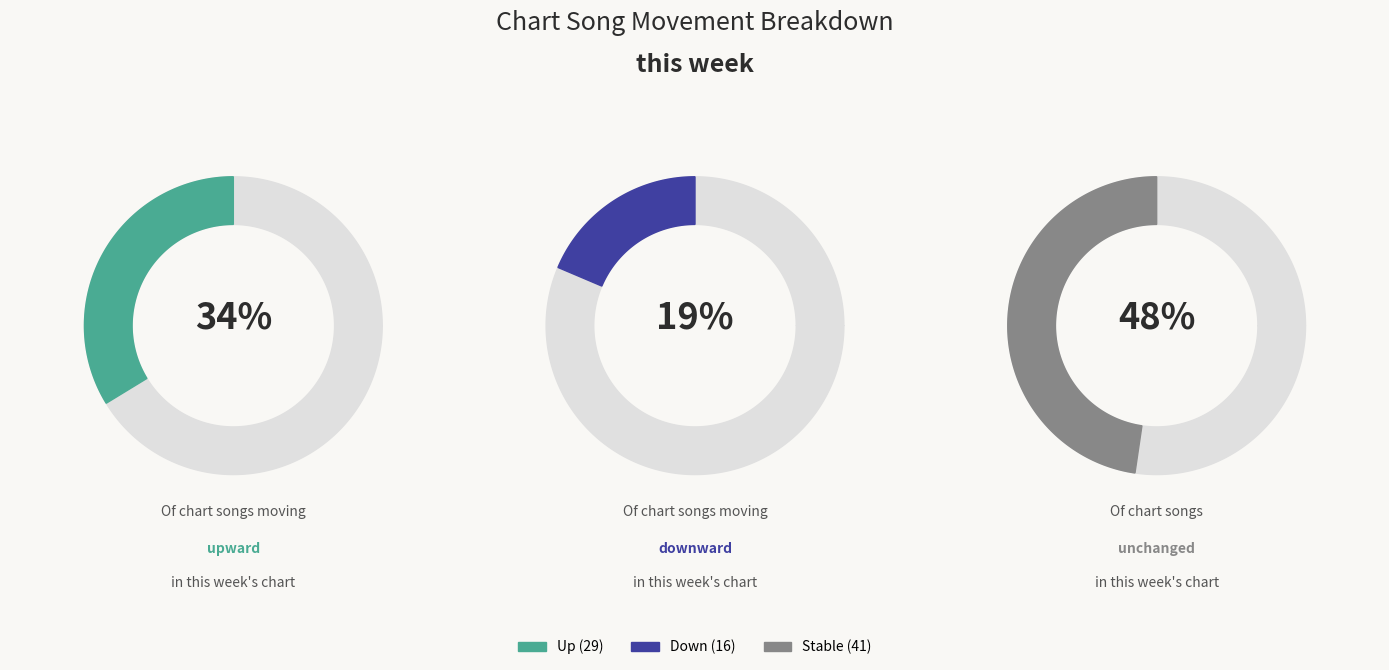

How much of the chart is everything except -?

52.3%